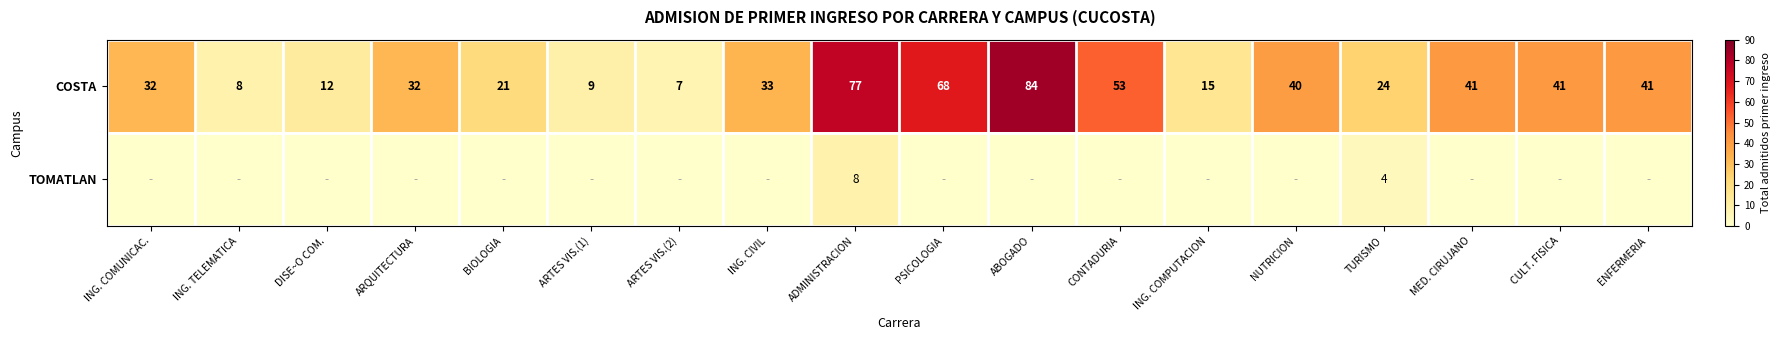

At which label does COSTA reach its peak?

ABOGADO